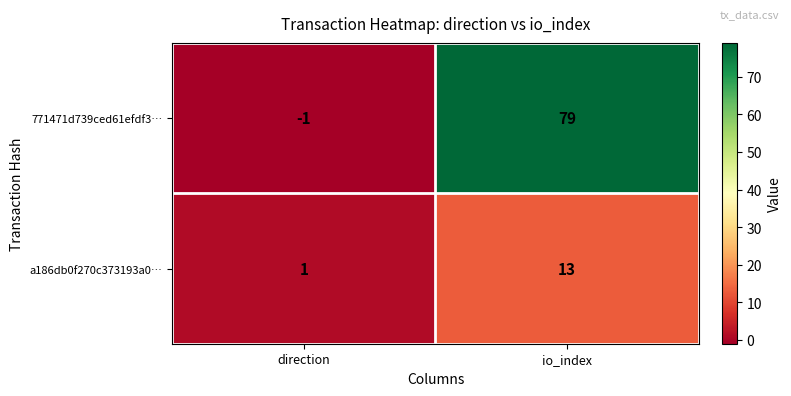

Count the number of categories in the chart.

2